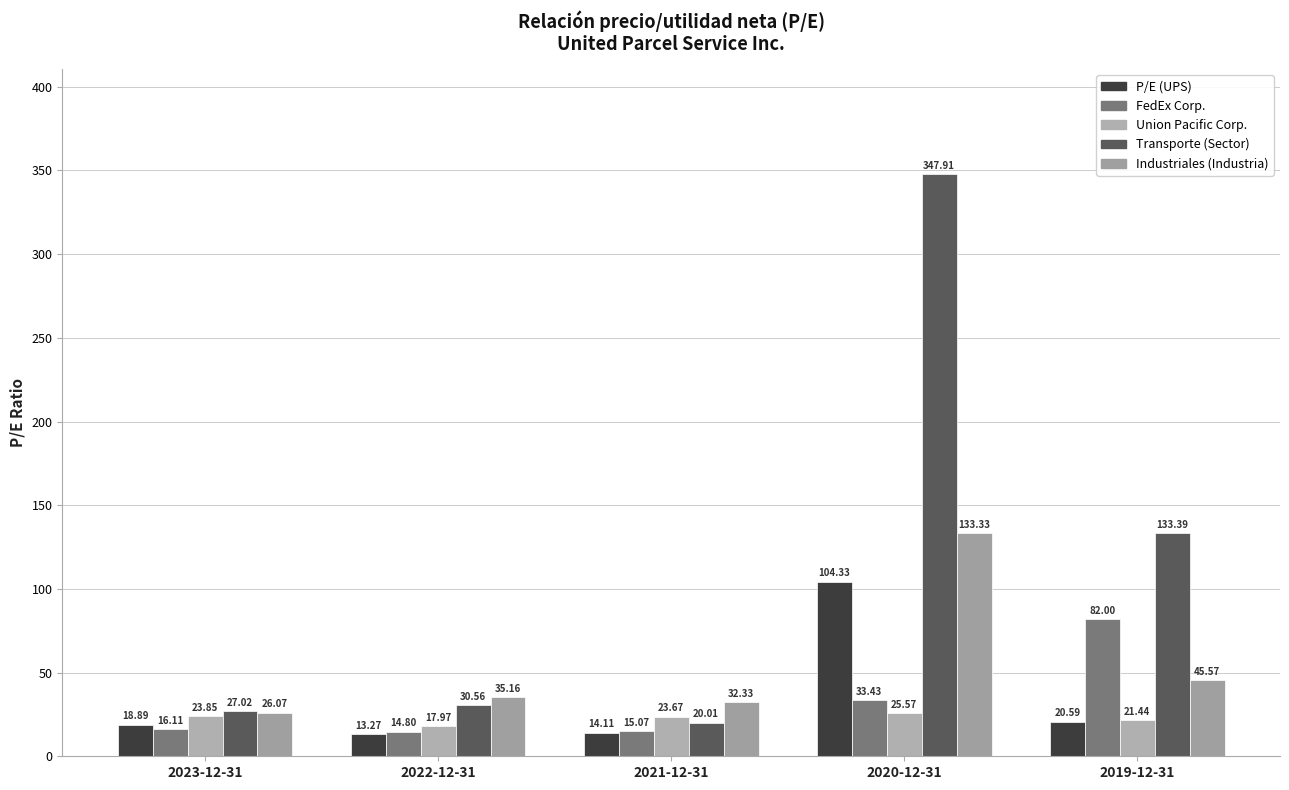

At which label does FedEx Corp. first exceed 16?

2023-12-31